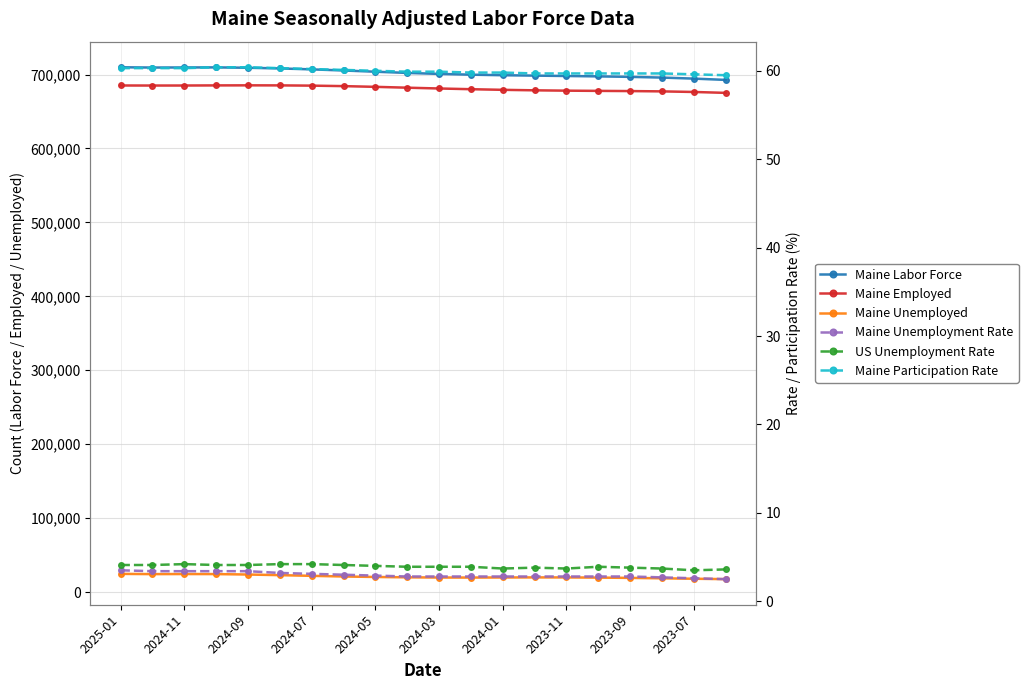

What is the sum of the Maine Participation Rate values at 2024-11 and 2023-11?

120.0